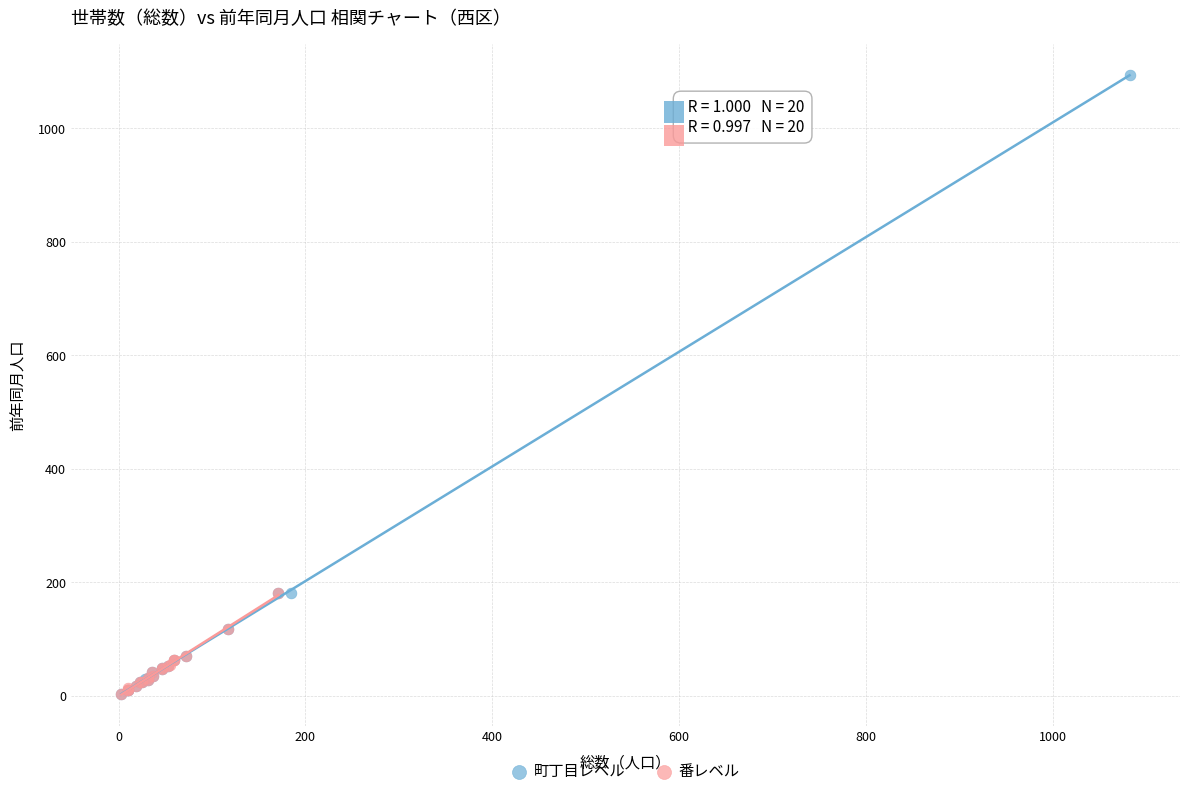

Which series reaches the maximum Y coordinate?

町丁目レベル